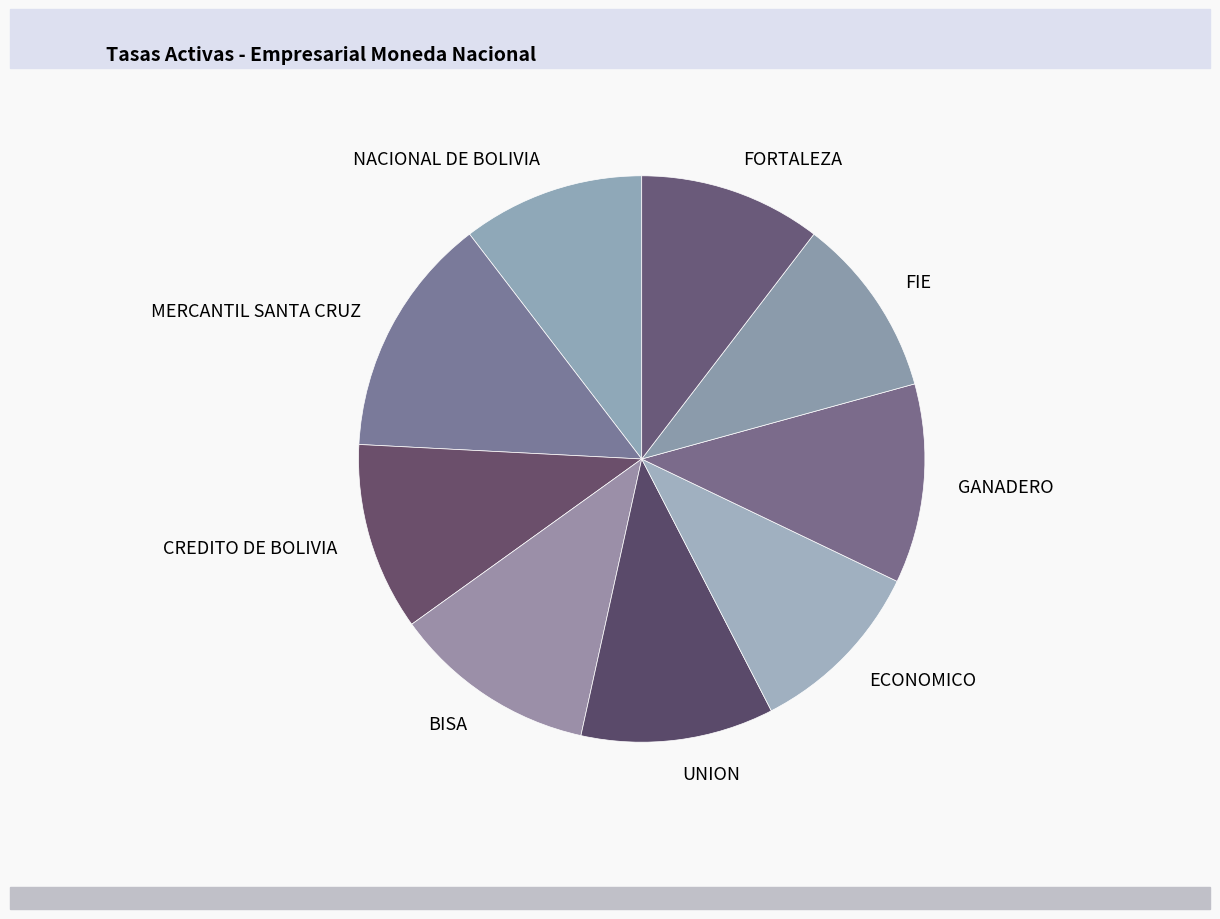

What is the largest slice in the pie chart?

MERCANTIL SANTA CRUZ